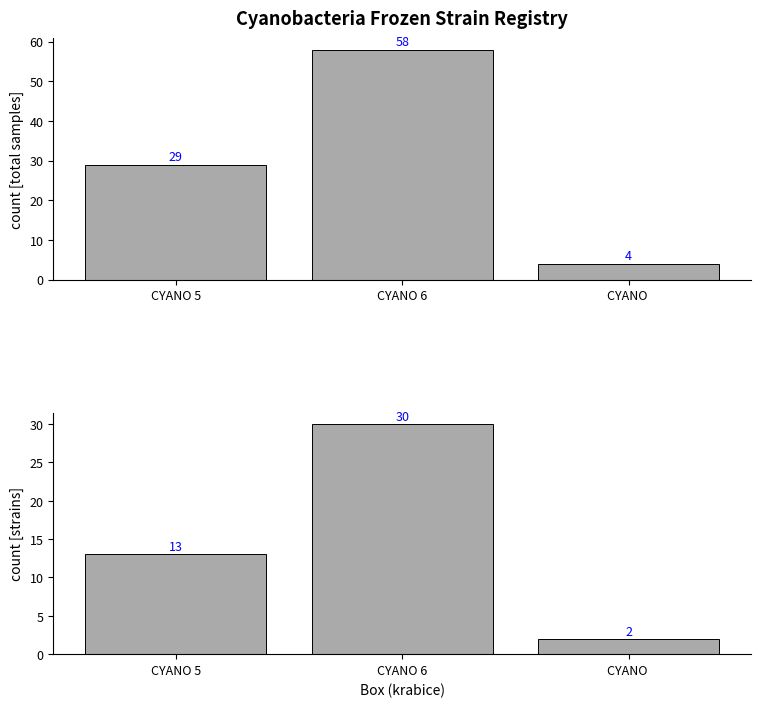

What is the spread (max minus min) of values at CYANO 5?

16